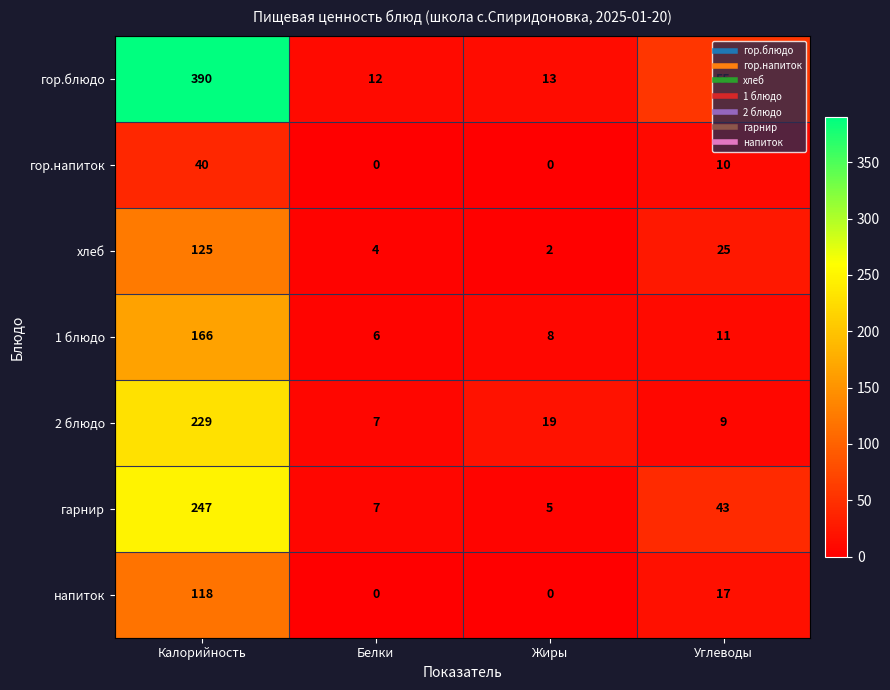

What is the difference between the second highest and second lowest values in the гор.блюдо series?

42